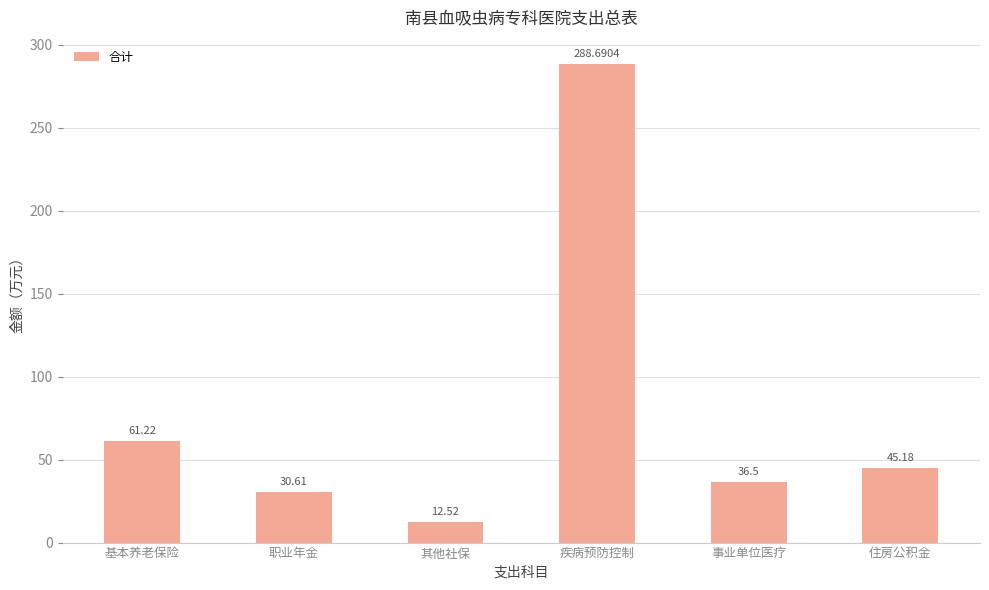

Reading right to left, transcribe all the data shown in this chart.

住房公积金=45.2	事业单位医疗=36.5	疾病预防控制=288.7	其他社保=12.5	职业年金=30.6	基本养老保险=61.2